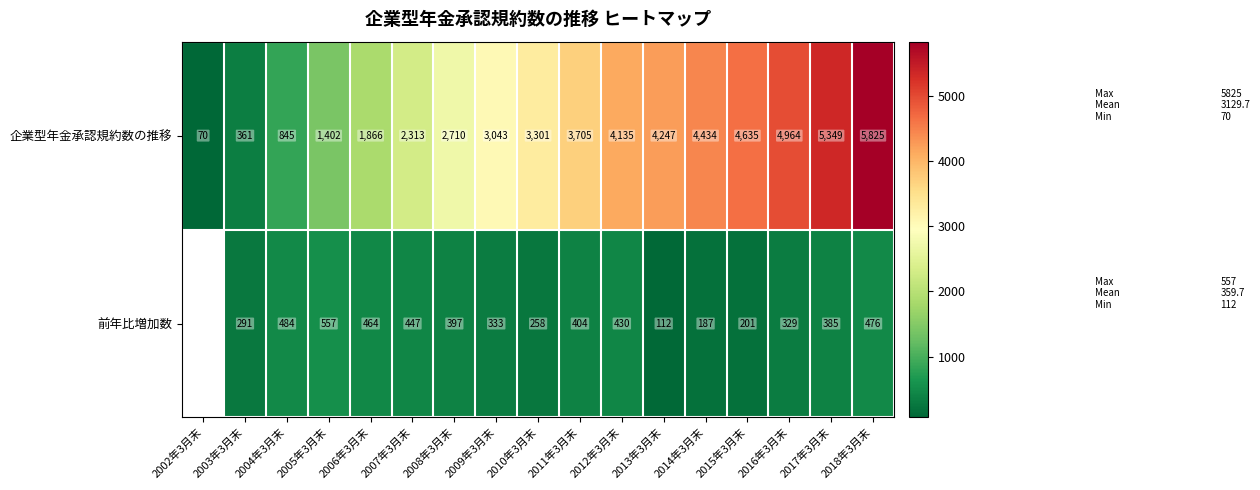

The value of 企業型年金承認規約数の推移 at 2013年3月末 is 5689. True or false?

False